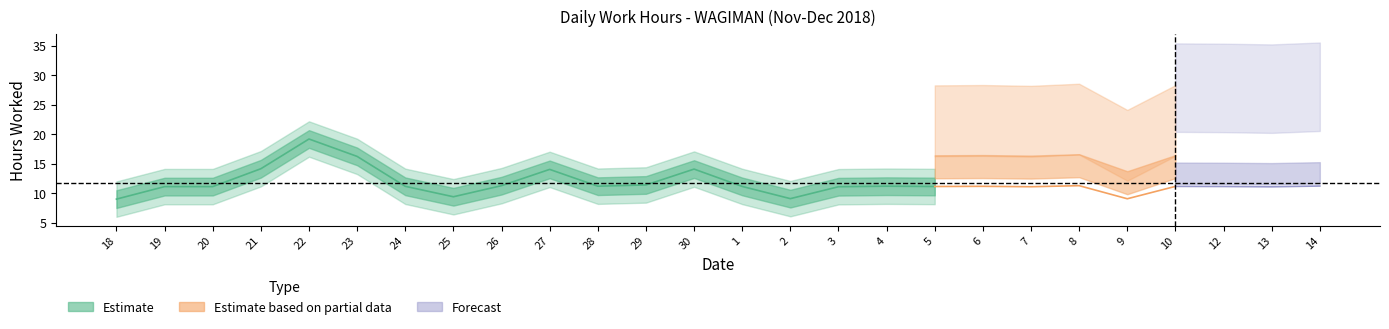

What is the ratio of the value at 25 to the value at 9?

1.0